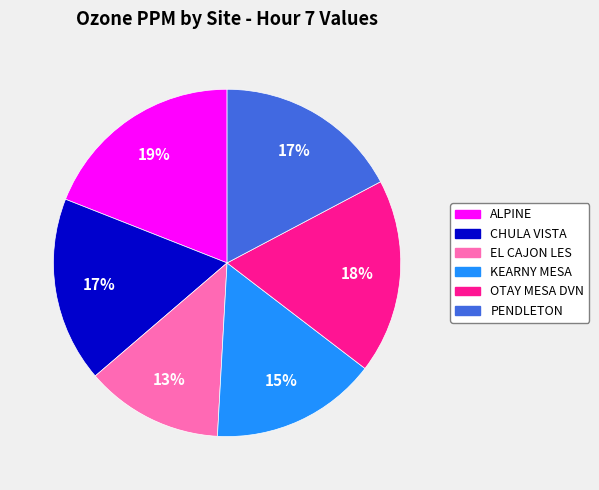

To the nearest percent, what is the combined percentage of EL CAJON LES and PENDLETON?

30%